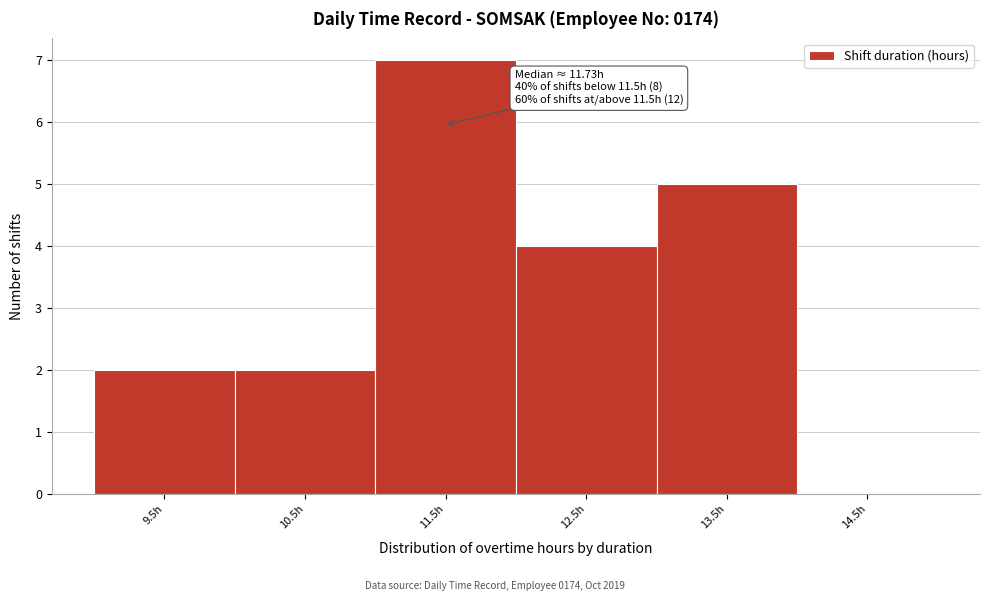

Over which range of the x-axis is the bar tallest?

11.01 to 12.01